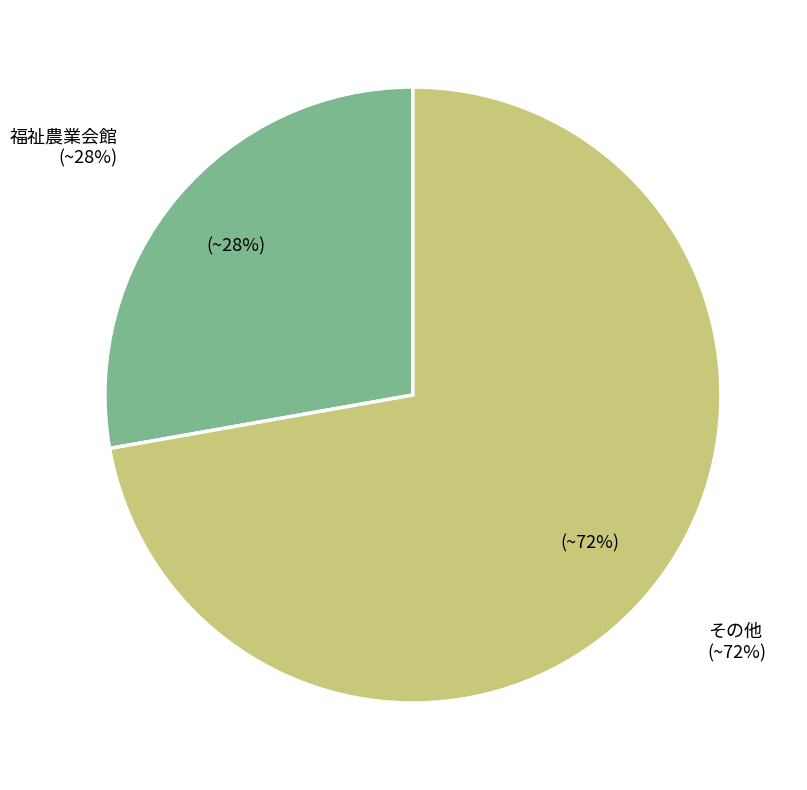

Is it true that その他 is 82% of the pie?

False